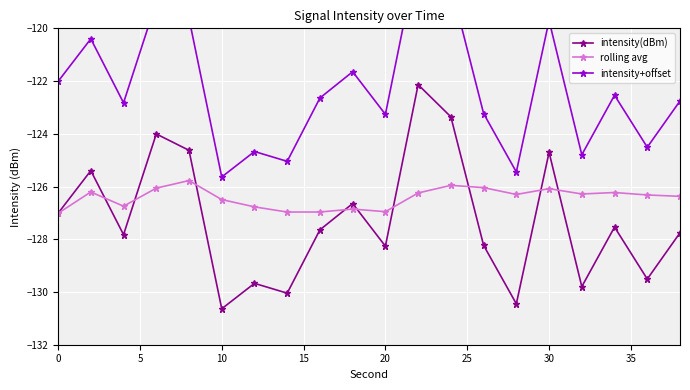

True or false: intensity(dBm) has more than 2 points higher than both neighbors.

True